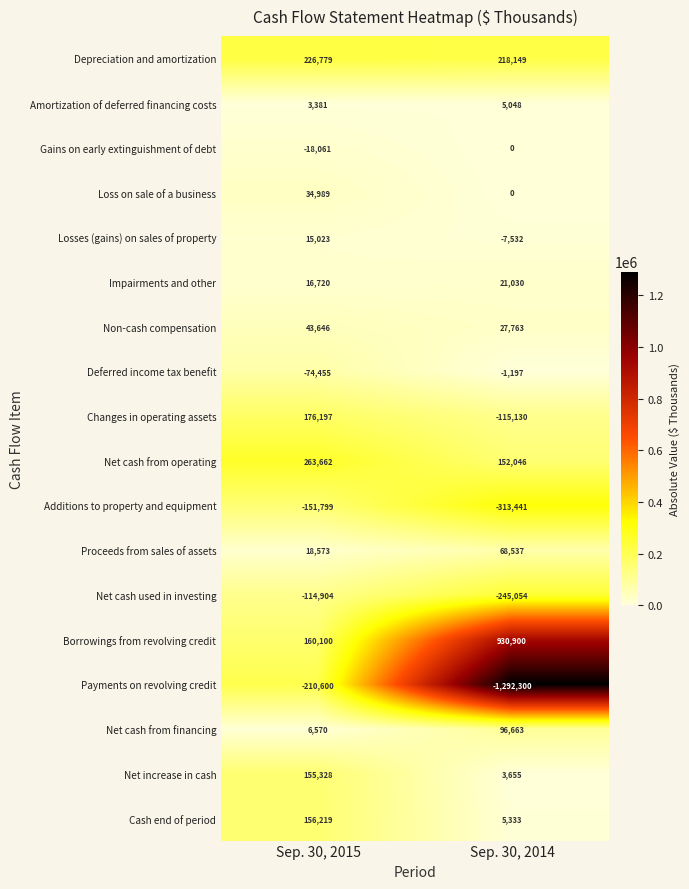

At which category is the sum across all series the highest?

Sep. 30, 2015